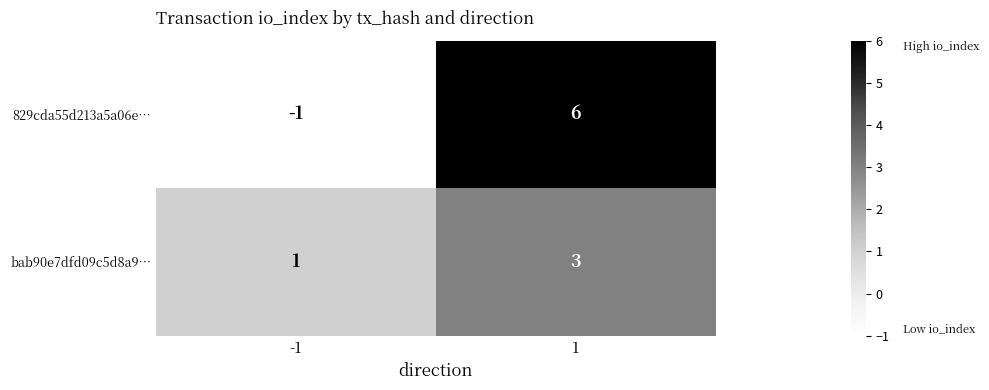

Is it true that bab90e7dfd09c5d8a9… equals 1 at -1?

True